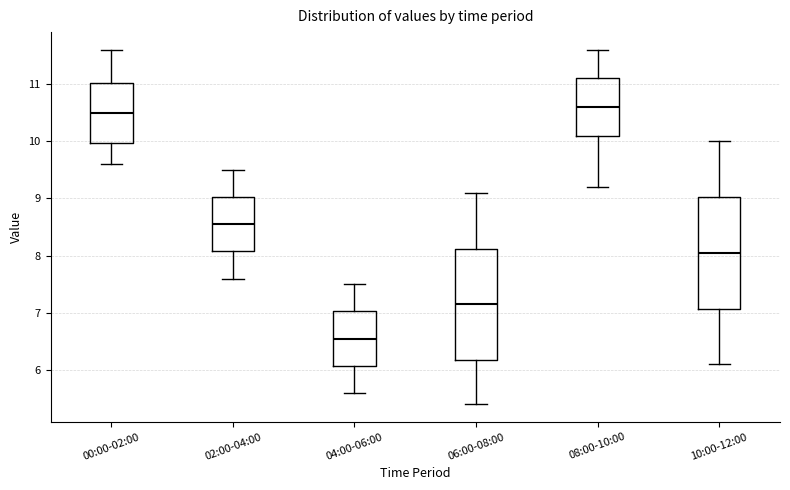

Which box's median line is the lowest?

04:00-06:00